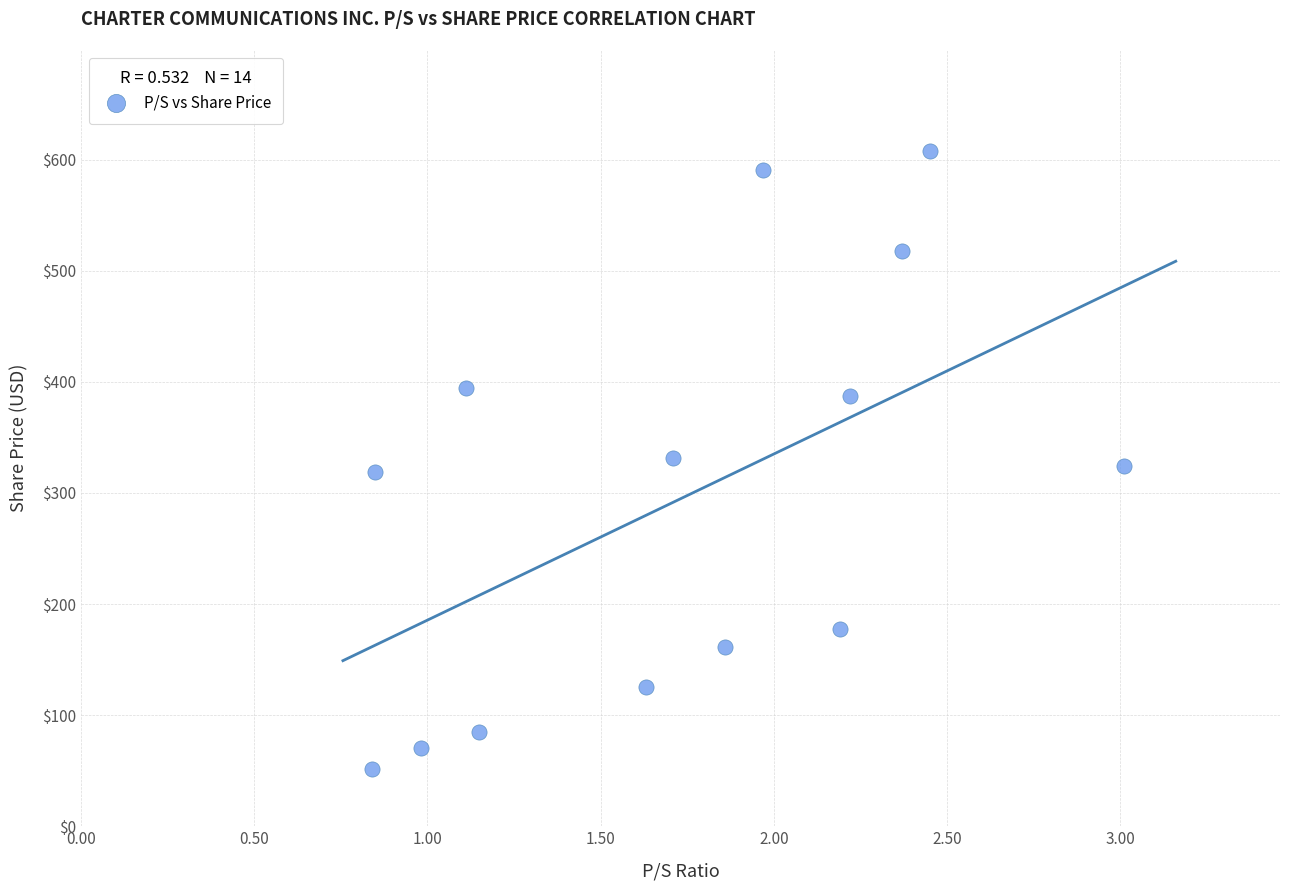

What is the range of X values (max minus min)?

2.2